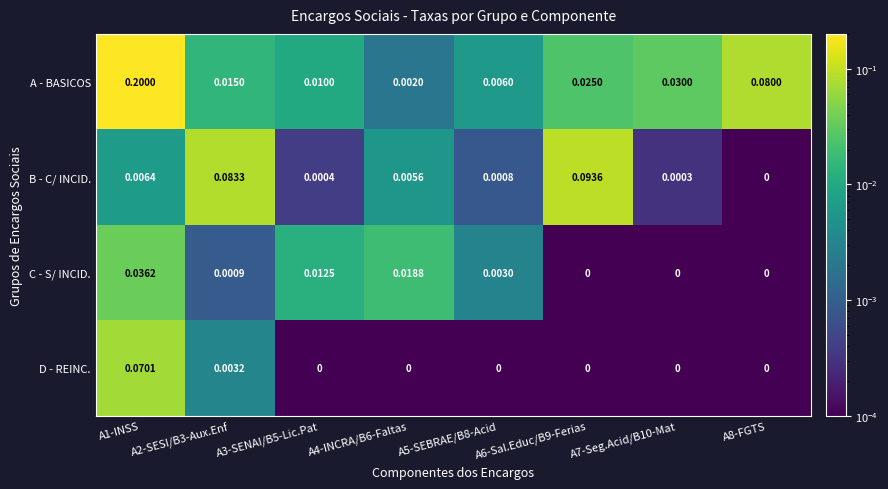

Which series has the widest spread of values?

A - BASICOS